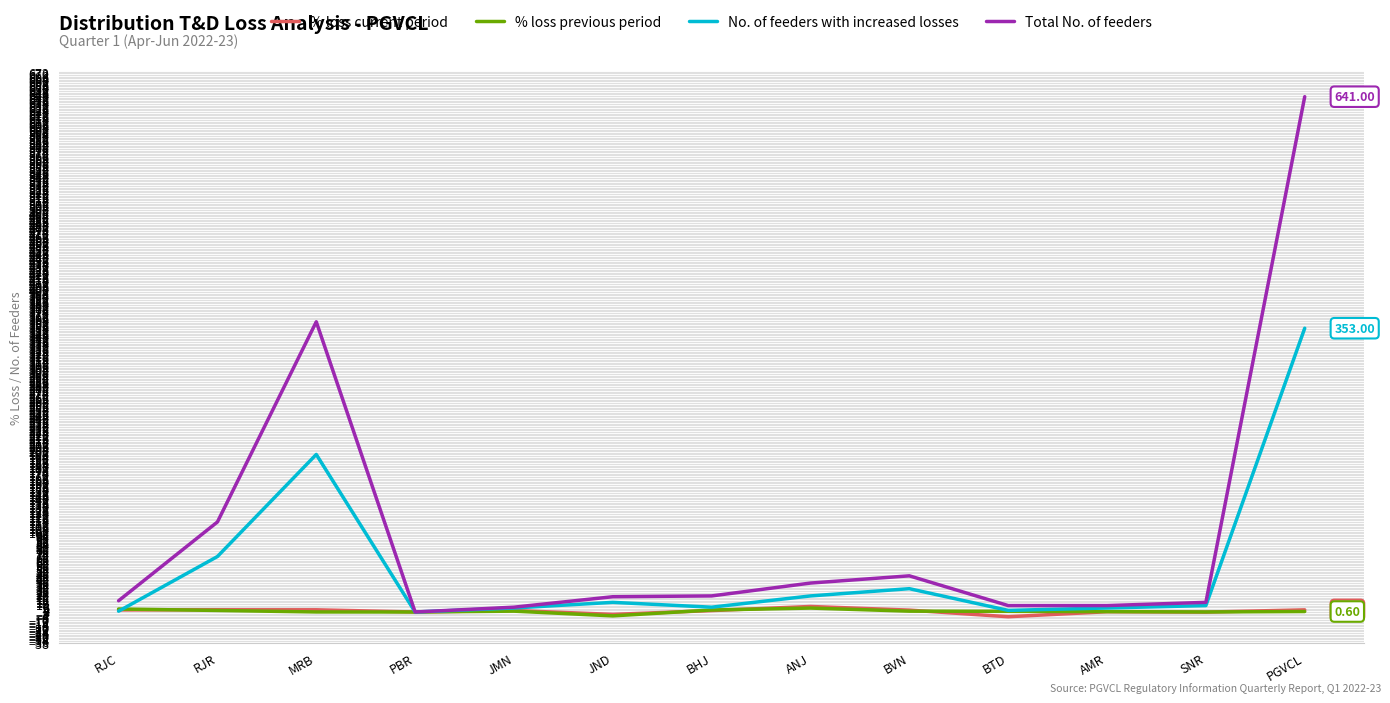

At which label does No. of feeders with increased losses reach its peak?

PGVCL